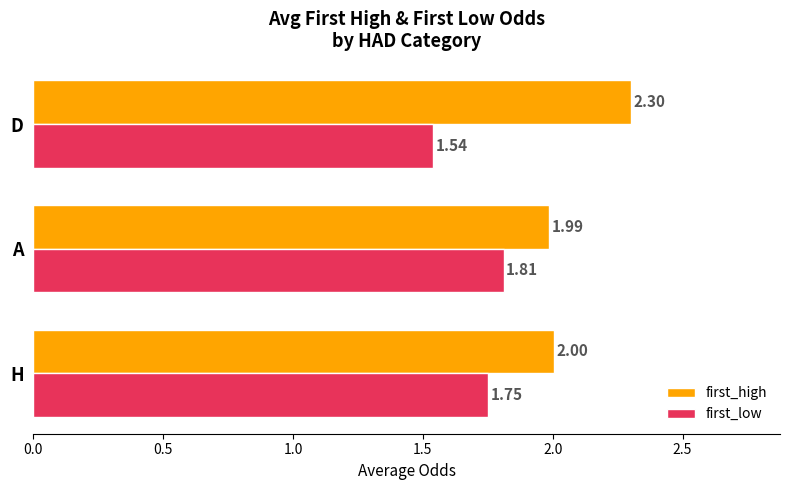

Which series changed the most between H and D?

first_high